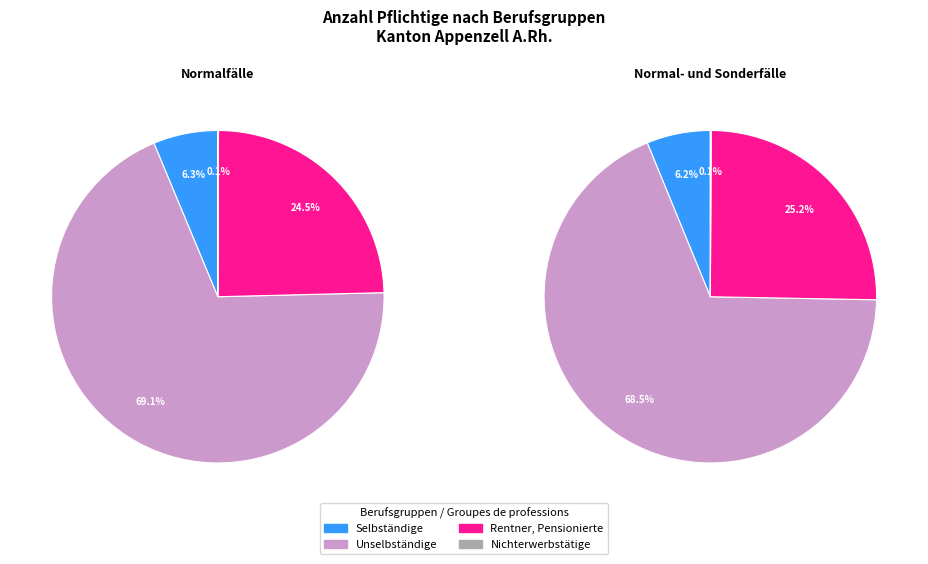

True or false: Normal- und Sonderfälle accounts for 53% of the total.

True